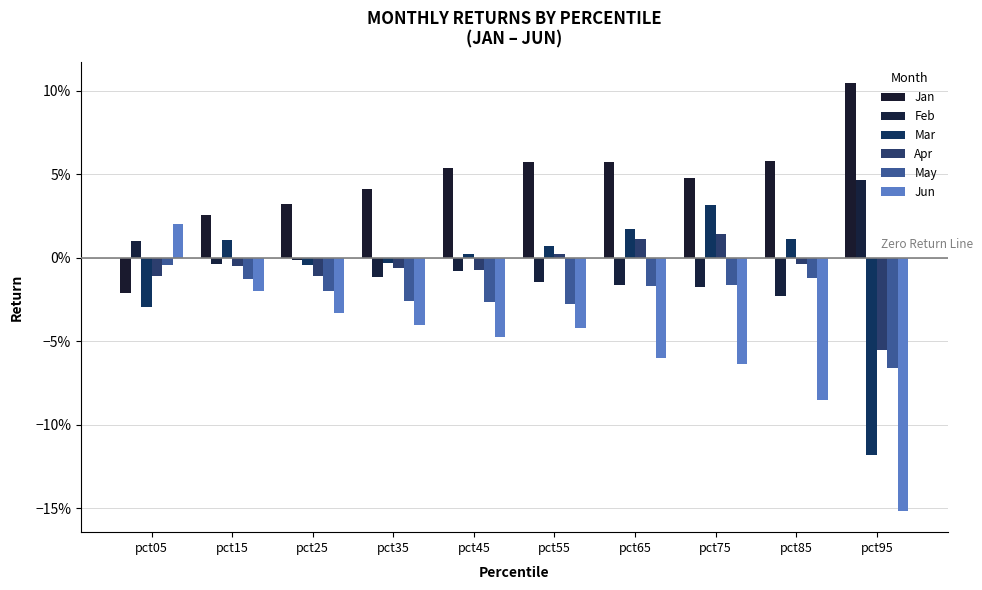

Which category has the highest value across all series?

pct95